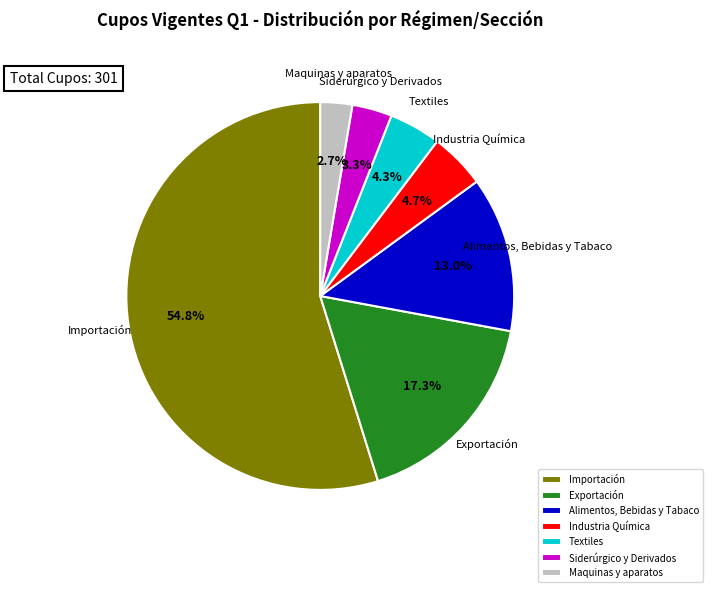

Count the number of slices in the pie.

7